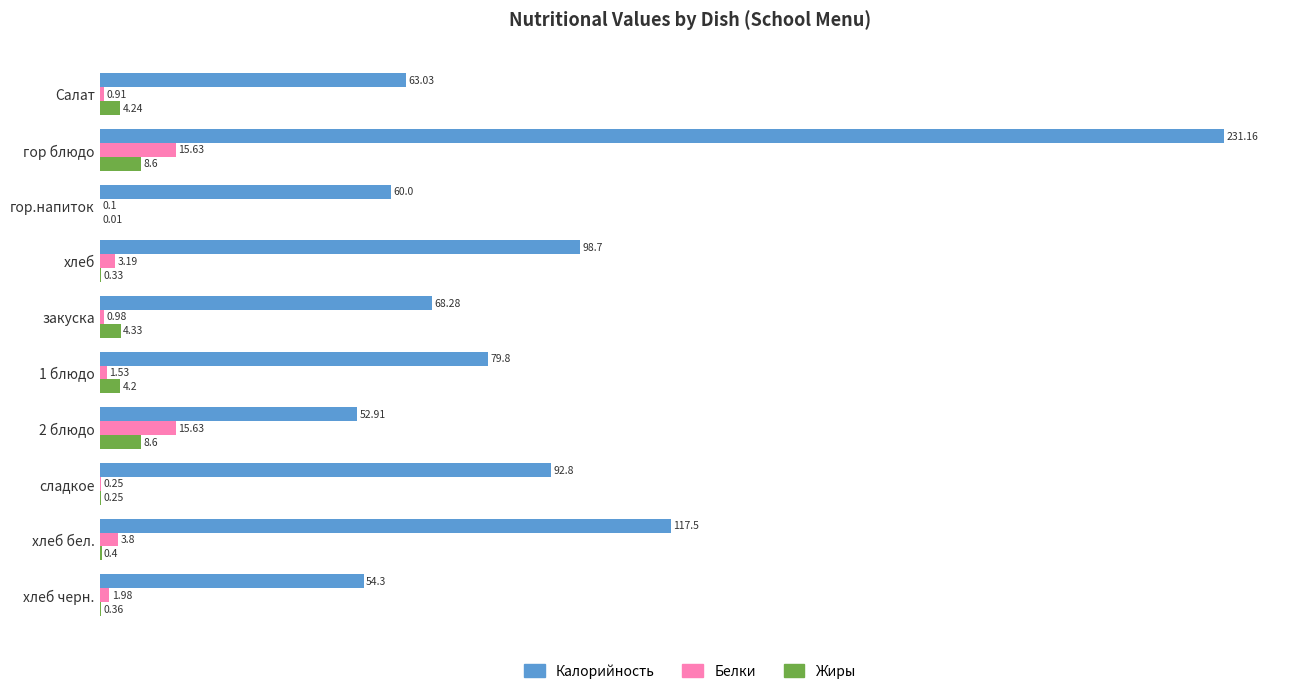

Is the value of Жиры at хлеб бел. greater than the value of Белки at гор блюдо?

No